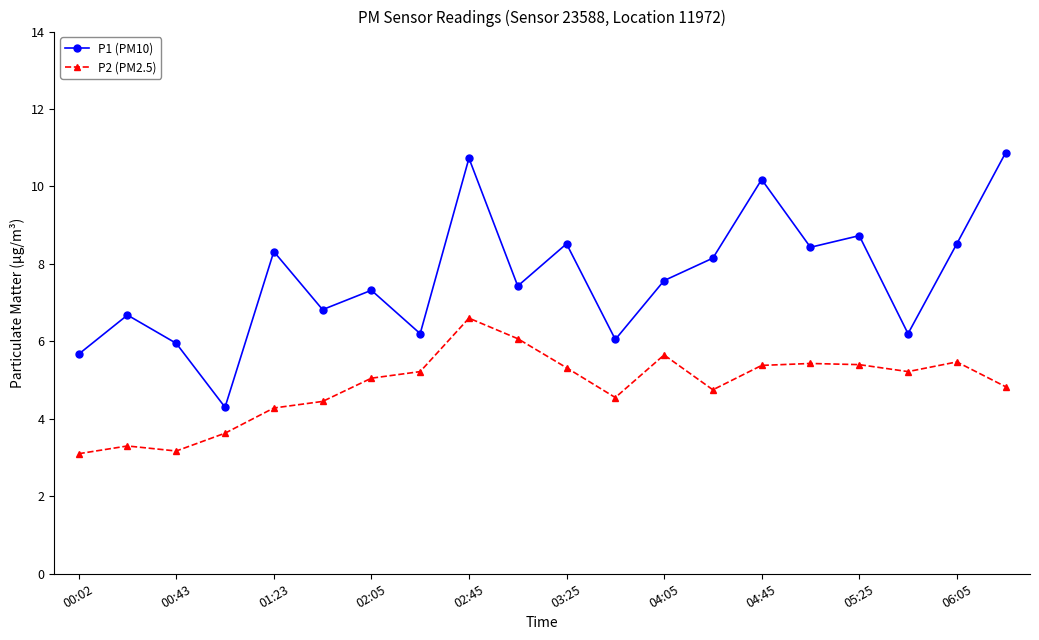

What is the value of the P1 (PM10) point at the 9th from the left?

10.7